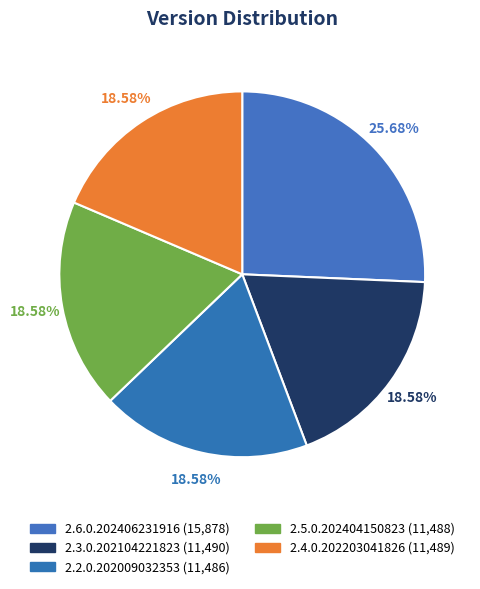

Which slice is the smallest?

2.2.0.202009032353